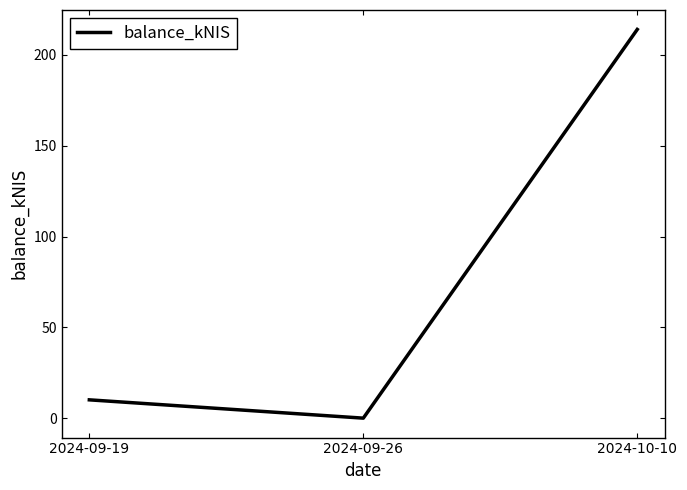

Is it true that the value at 2024-09-26 is 0.0?

True